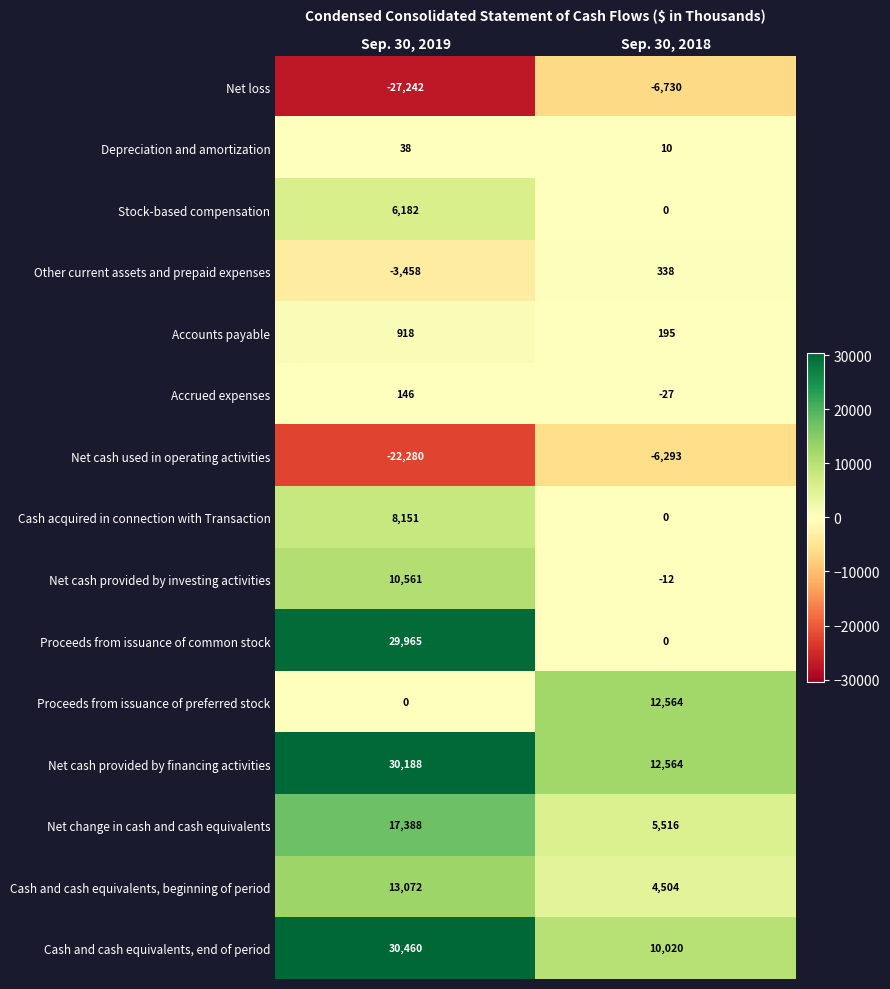

What is the average value of the Depreciation and amortization series?

24